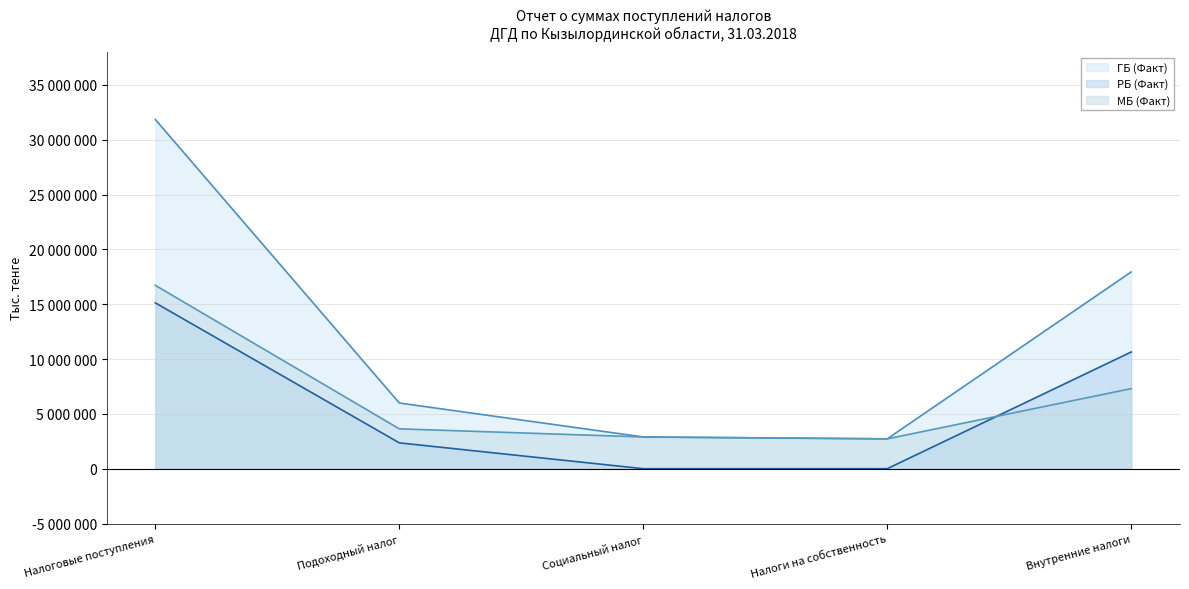

What is the label of the 3rd point from the left?

Социальный налог